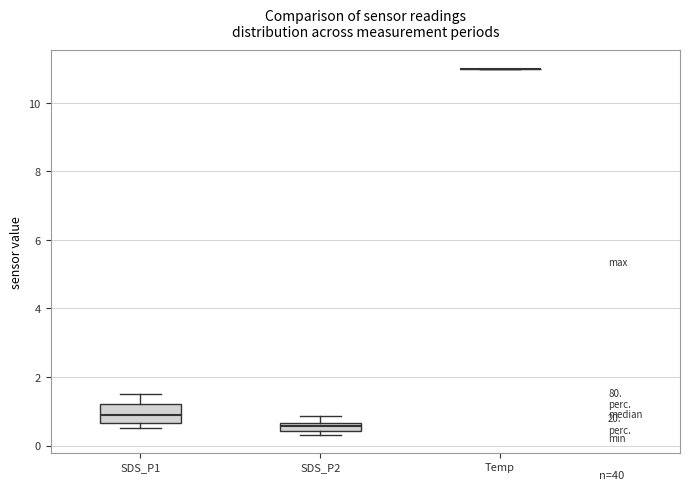

Where is the lower edge of the box for SDS_P1 on the y-axis? The values are not printed on the chart, so give them approximately, as read against the axis.

0.6